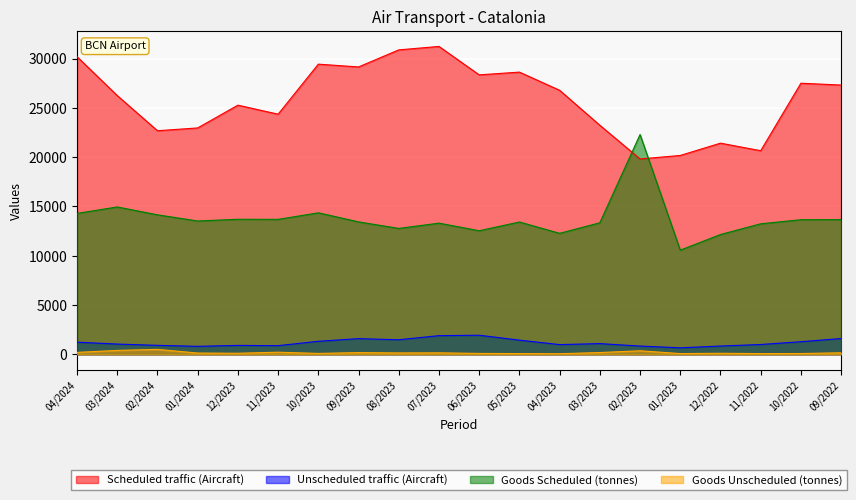

Where is Unscheduled traffic (Aircraft) nearest to the value 1298?

10/2022